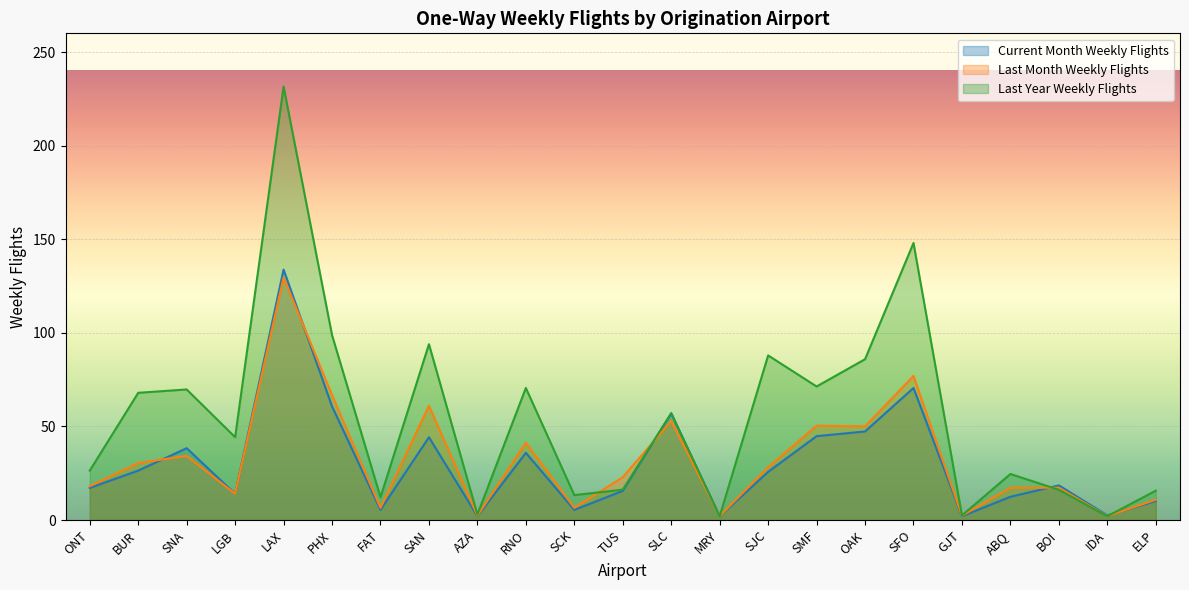

The value of Last Year Weekly Flights at ELP is 15.7. True or false?

True